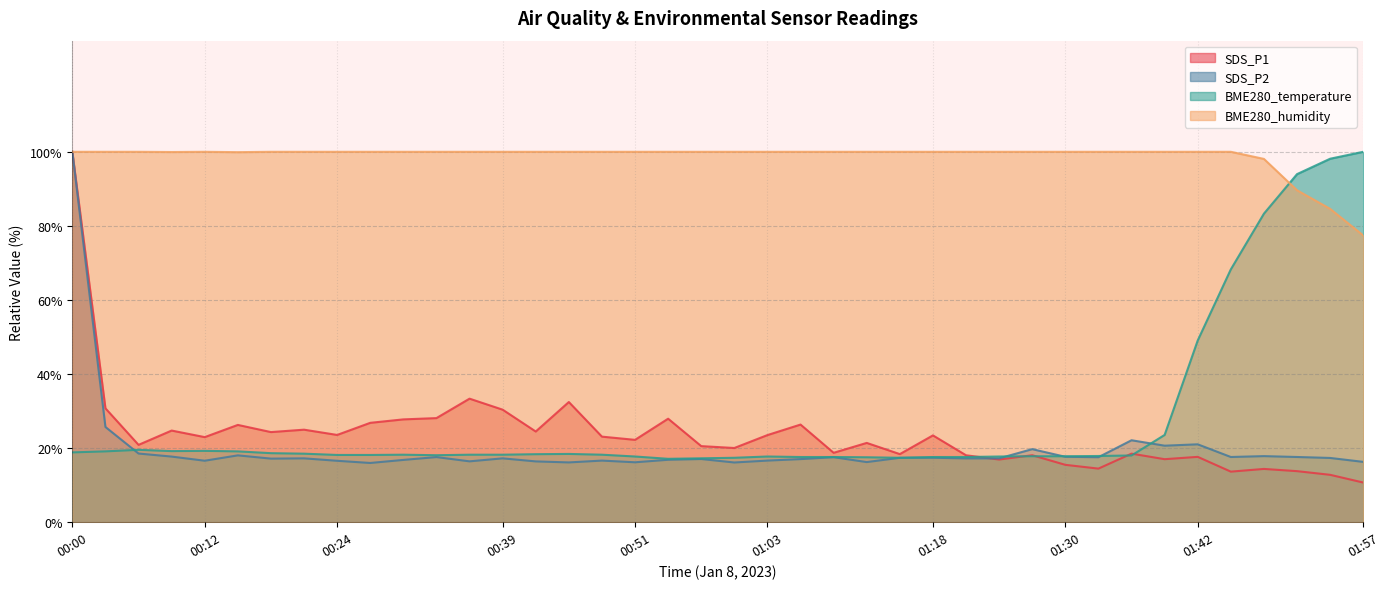

True or false: BME280_humidity and SDS_P2 intersect in this chart.

False